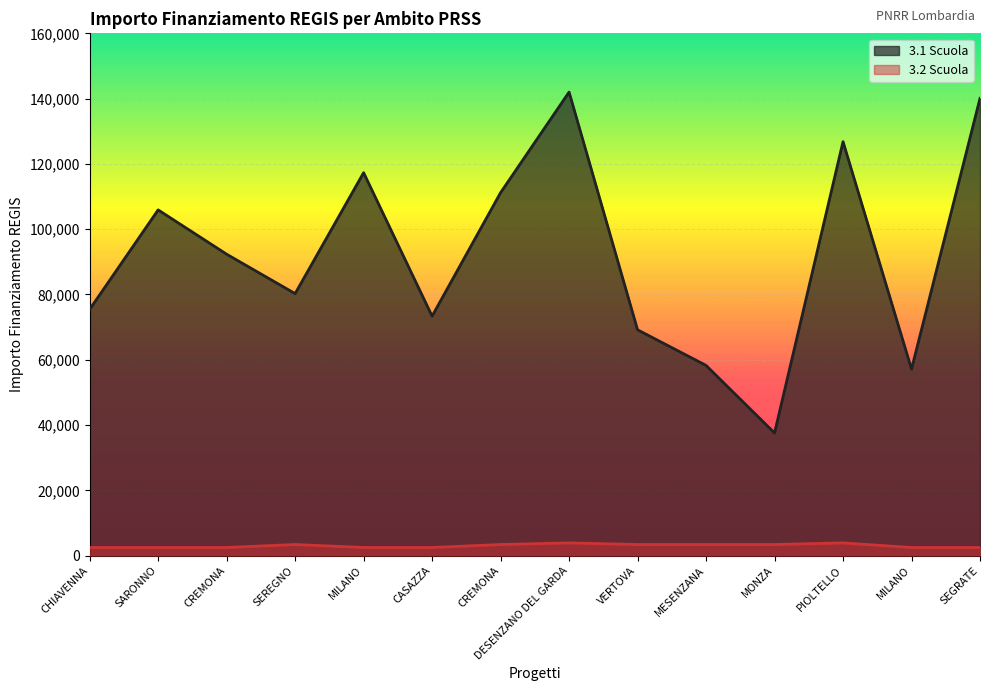

Where does the 3.2 Scuola series first go above 3413?

DESENZANO DEL GARDA